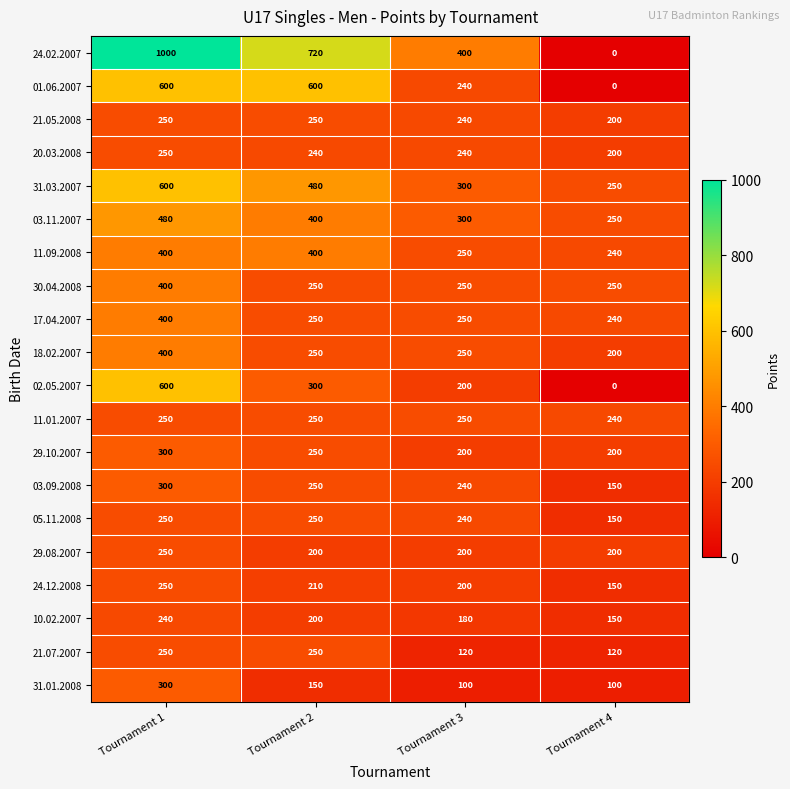

What is the difference between the highest and lowest values at Tournament 1?

760